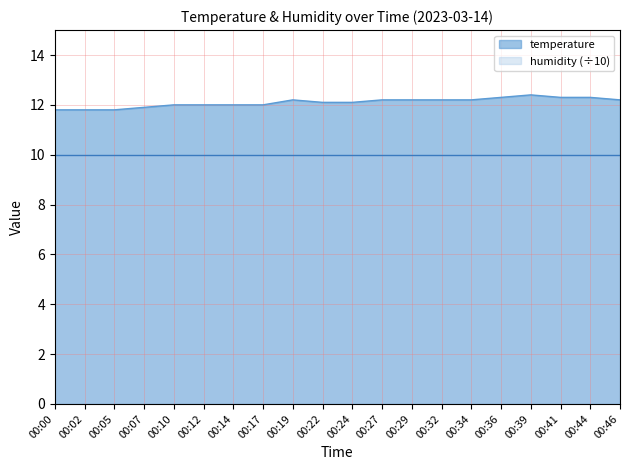

At which label is the value closest to 12?

00:10